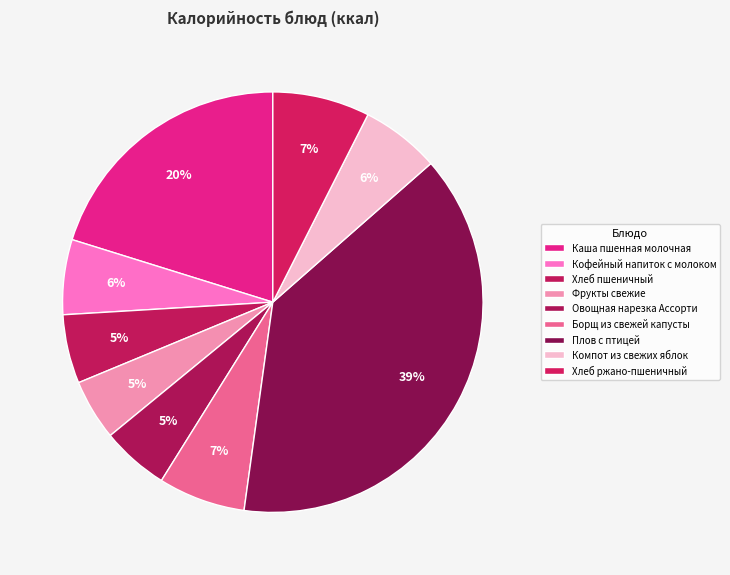

How many segments does this pie chart have?

9